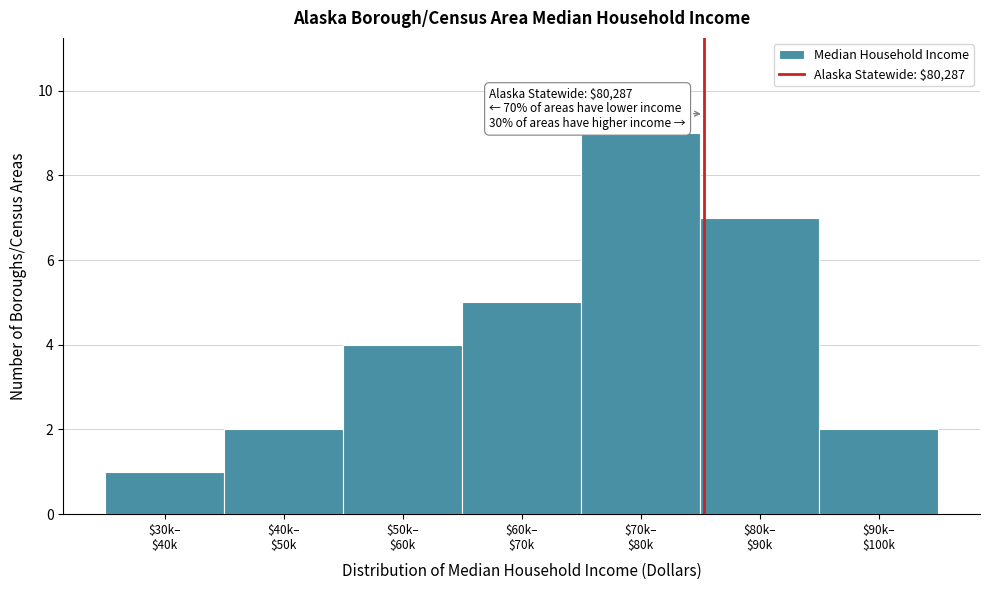

Reading left to right, extract all data points from this chart.

1	2	4	5	9	7	2